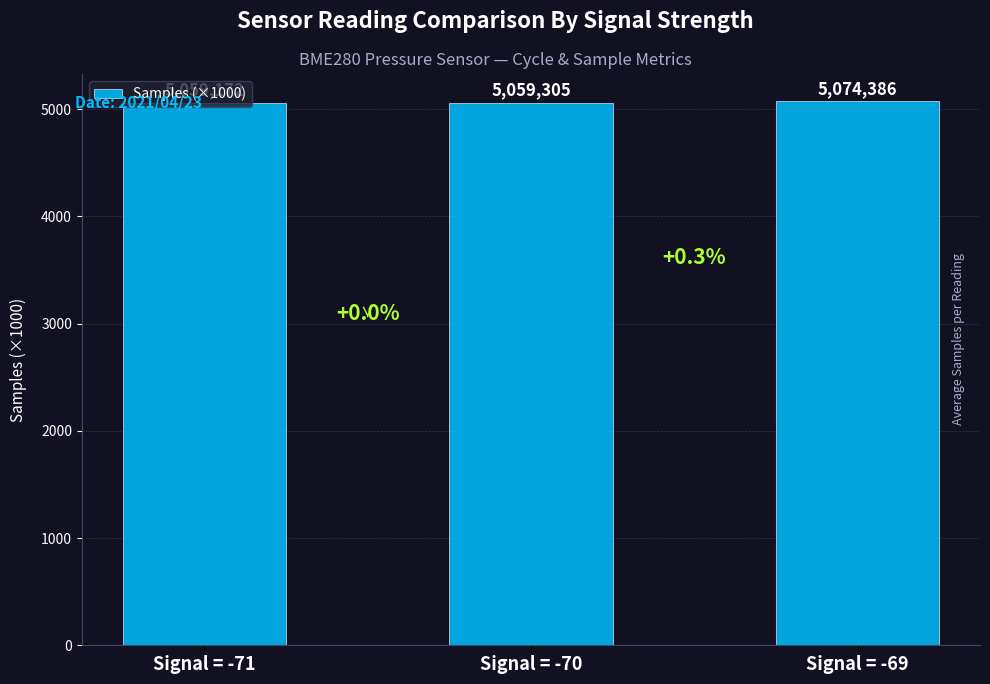

Reading right to left, what are all the values shown in this chart?

Signal = -69=5074.4	Signal = -70=5059.3	Signal = -71=5059.2